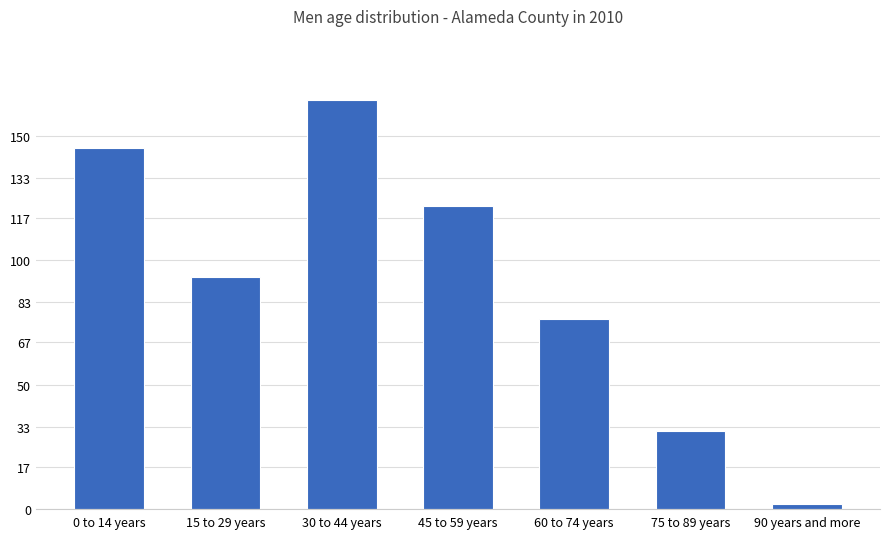

Where does the data first go above 93101?

0 to 14 years